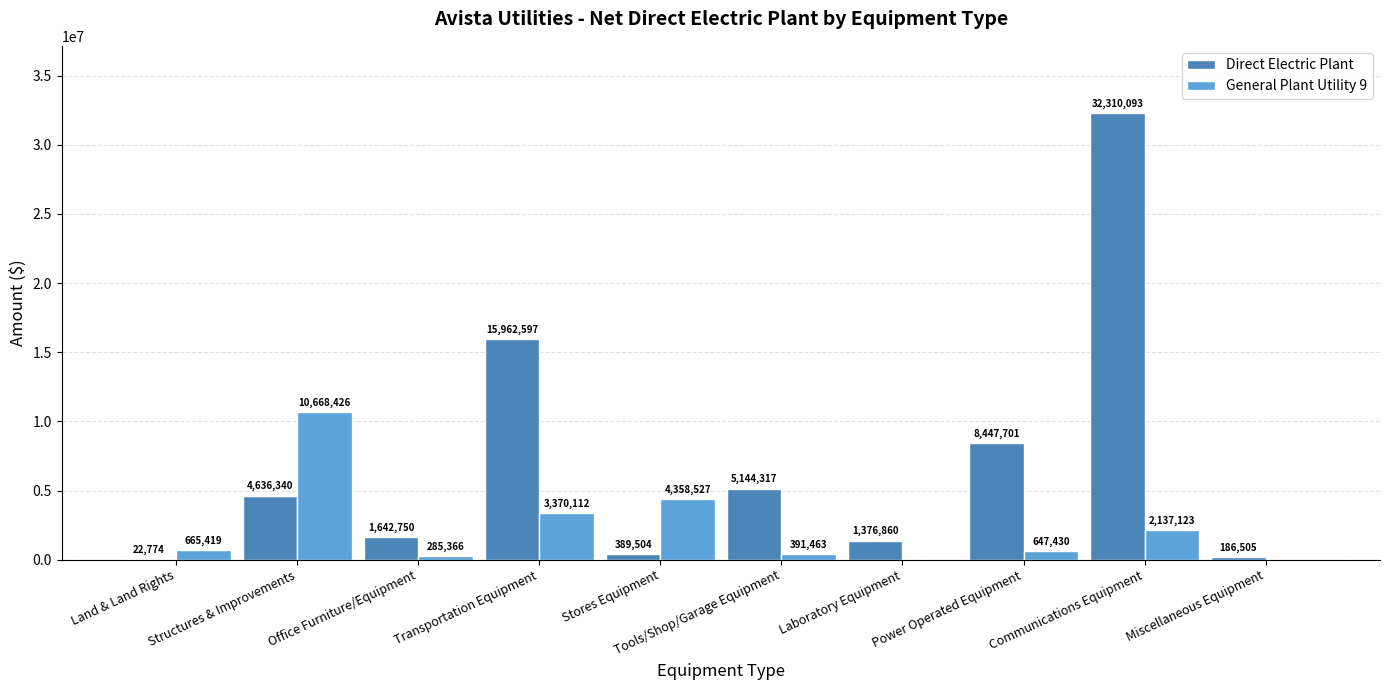

At which category does the chart reach its peak across all series?

Communications Equipment